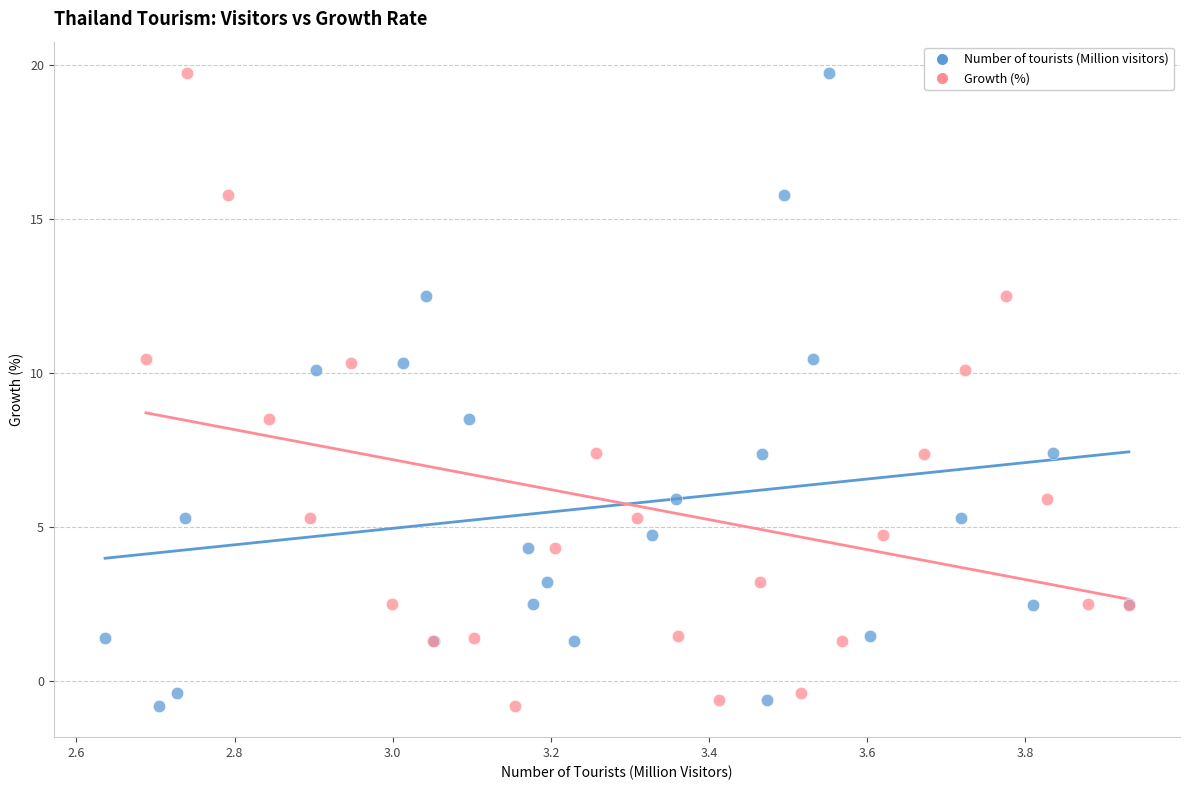

What are all the series names shown in the legend?

Number of tourists (Million visitors), Growth (%)